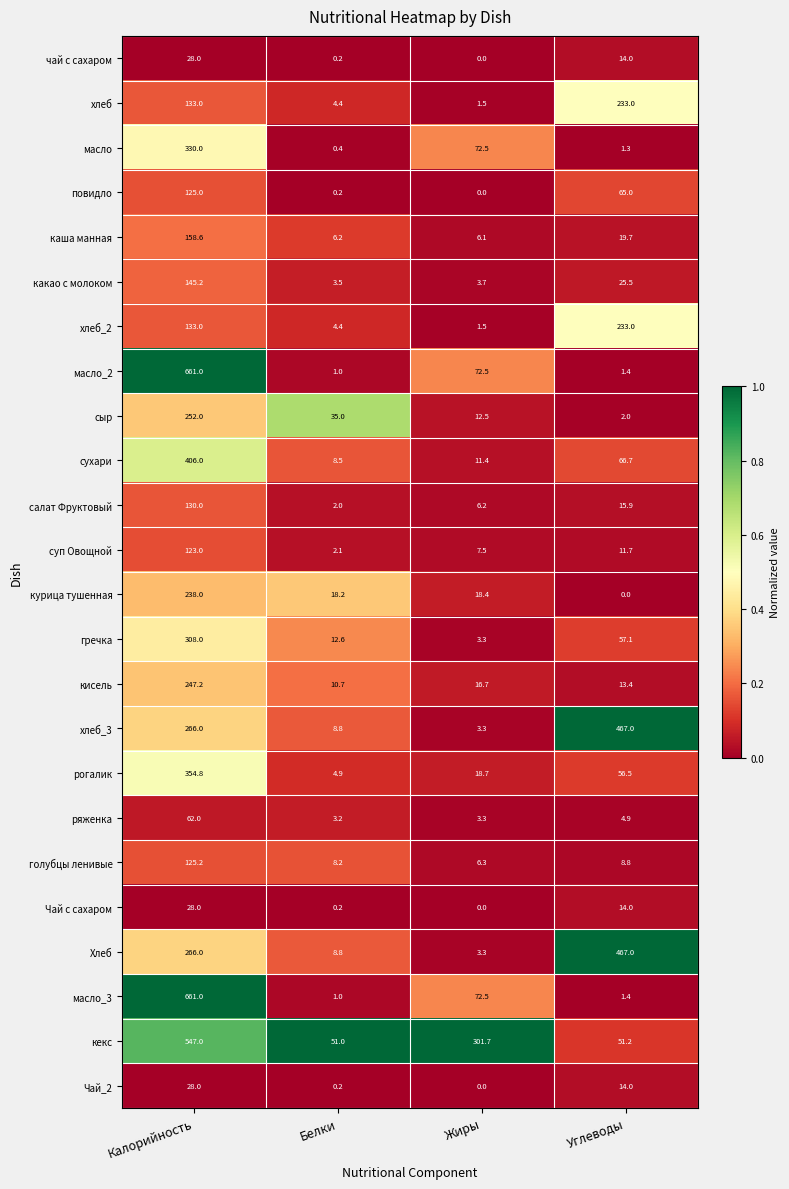

At which label is салат Фруктовый closest to 66?

Углеводы